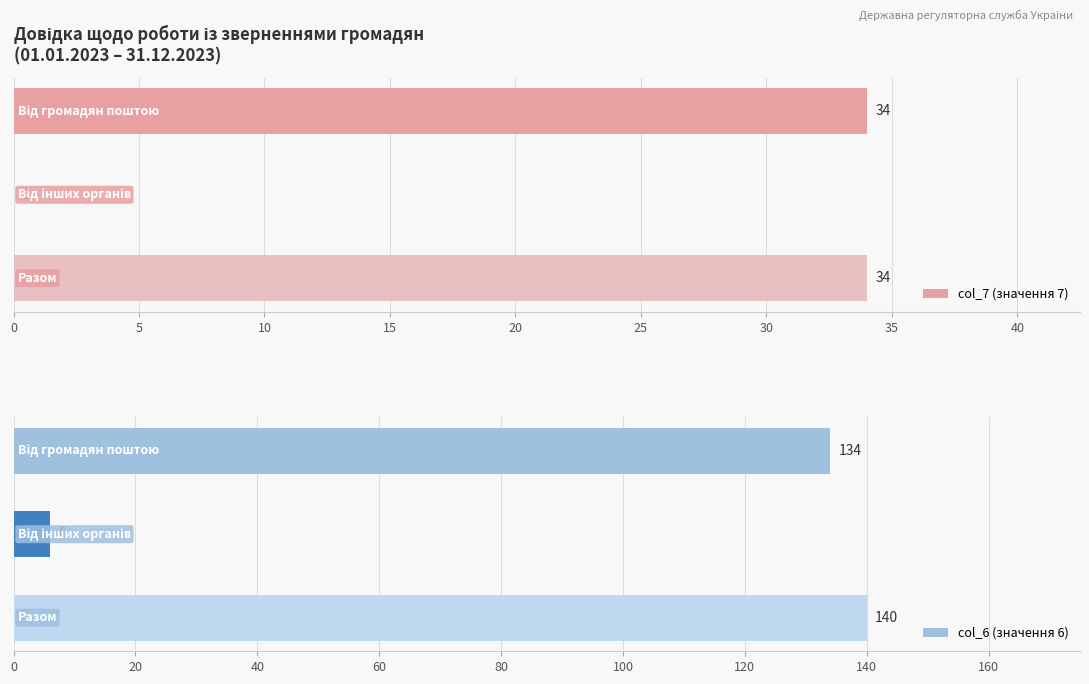

Which series has the largest total across all categories?

col_6 (значення 6)